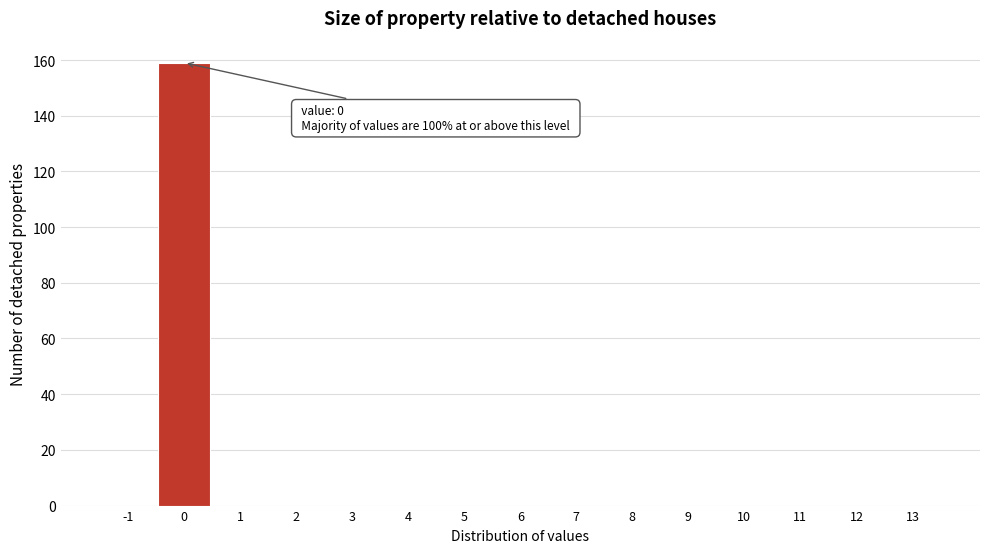

Reading right to left, transcribe all the data shown in this chart.

13=0	12=0	11=0	10=0	9=0	8=0	7=0	6=0	5=0	4=0	3=0	2=0	1=0	0=159	-1=0